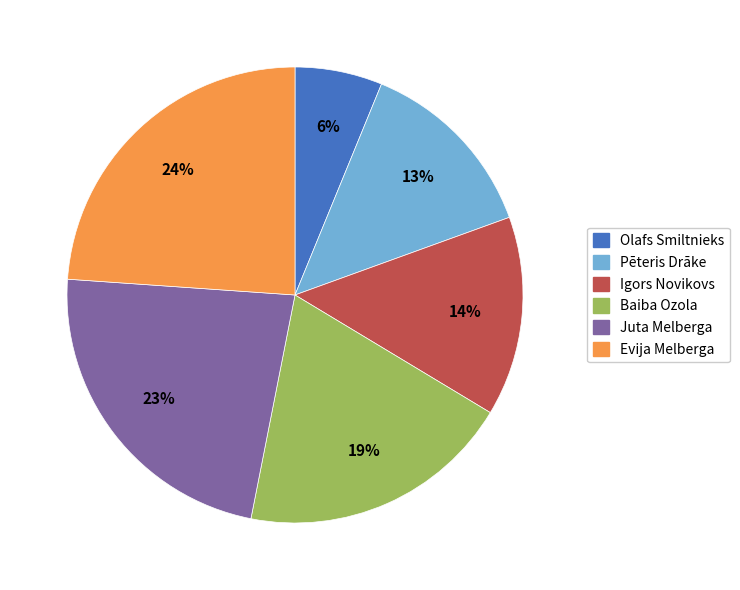

What percentage is the Evija Melberga slice, to the nearest percent?

24%